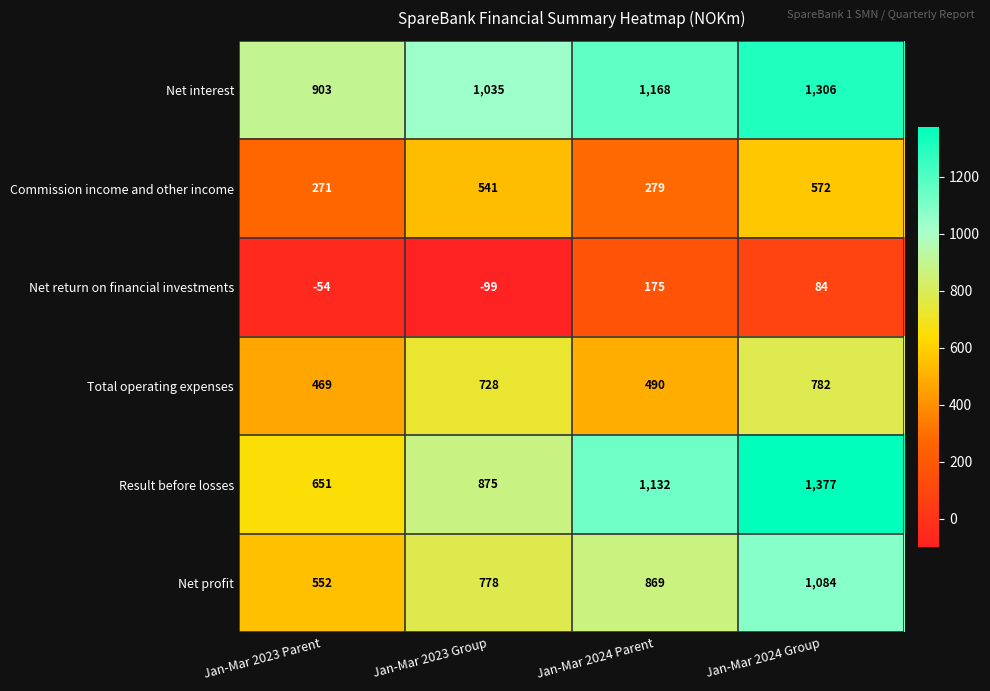

At which category does the chart reach its peak across all series?

Jan-Mar 2024 Group